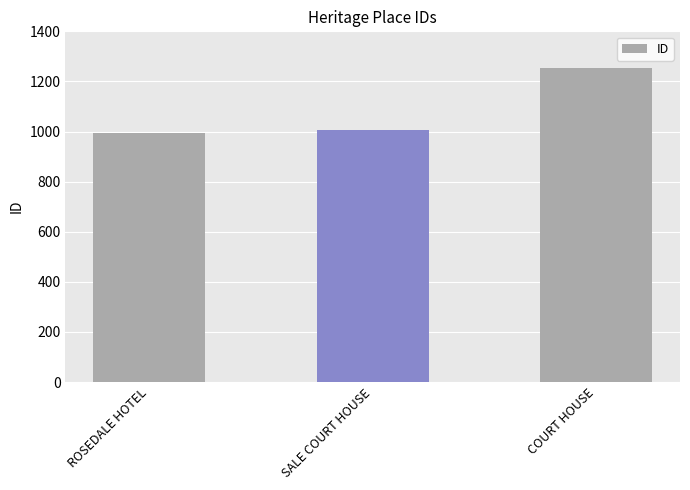

Rank the categories by value from highest to lowest.

COURT HOUSE, SALE COURT HOUSE, ROSEDALE HOTEL